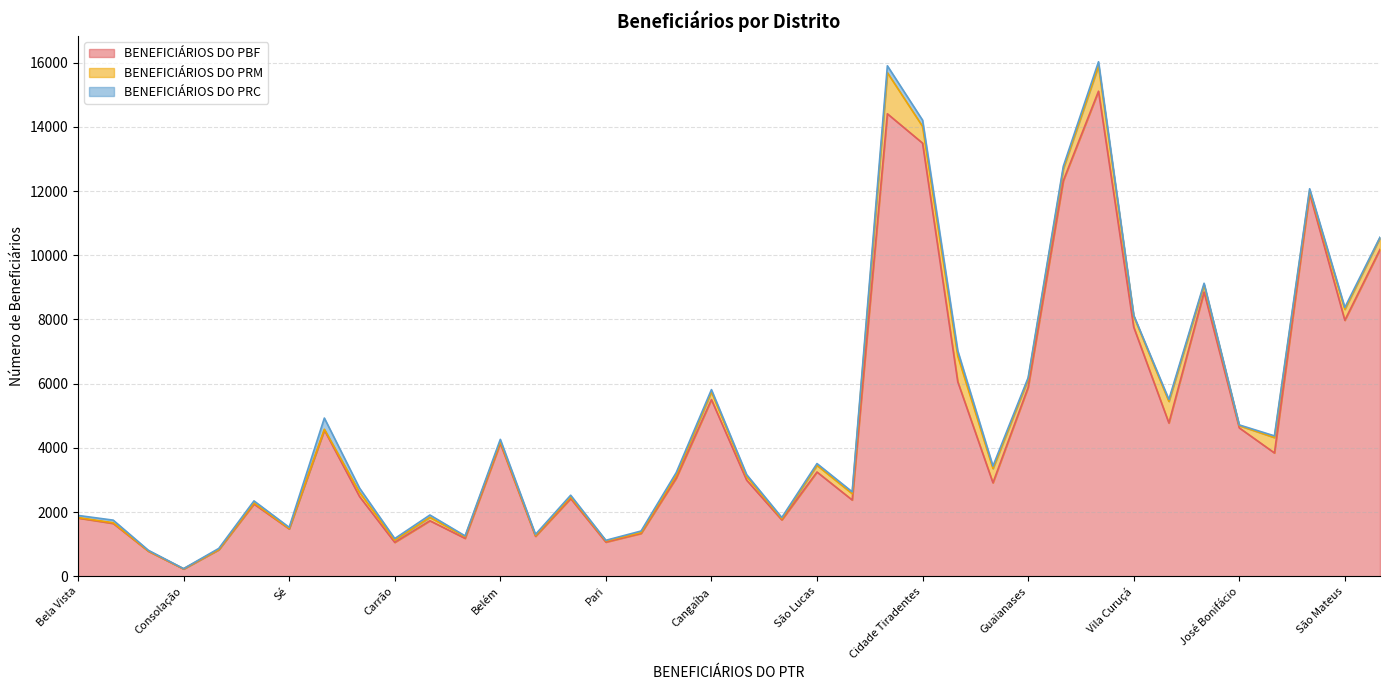

The value of BENEFICIÁRIOS DO PBF at Carrão is 1055. True or false?

True